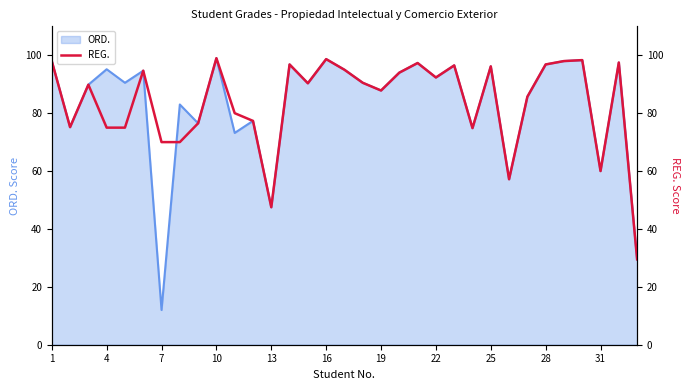

What is the average value?

83.7